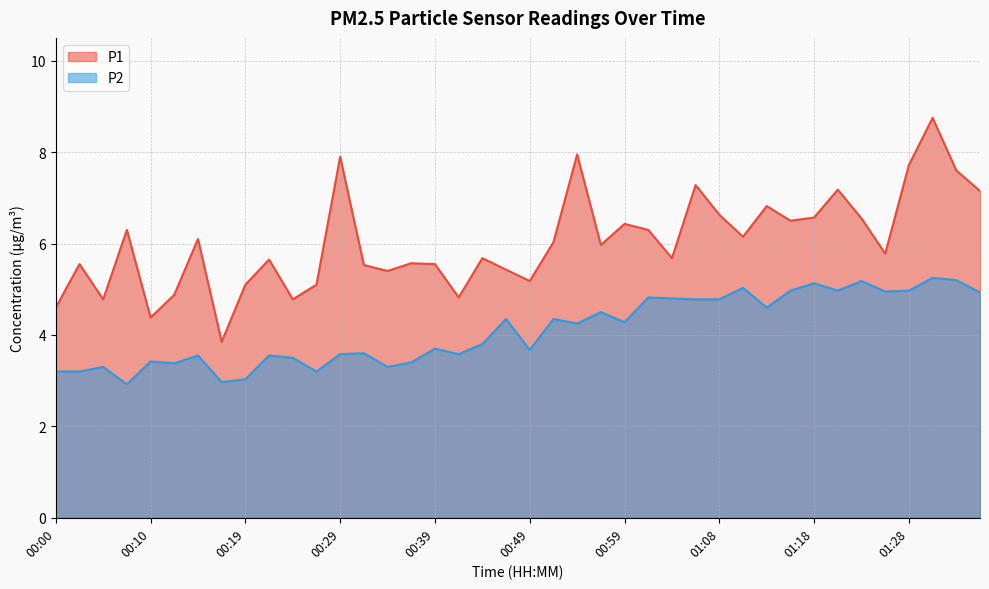

At 00:39, list the series in order from largest to smallest.

P1, P2